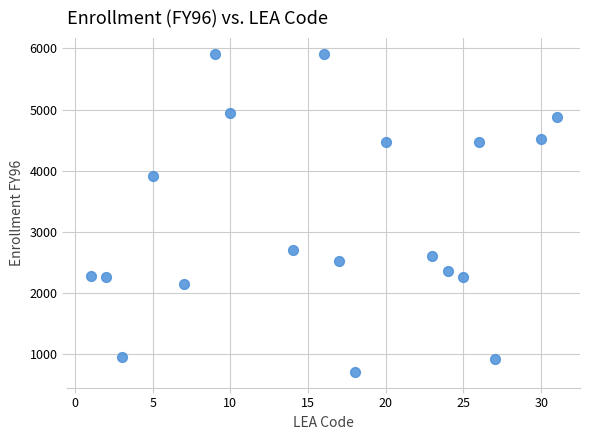

What is the range of Y values (max minus min)?

5195